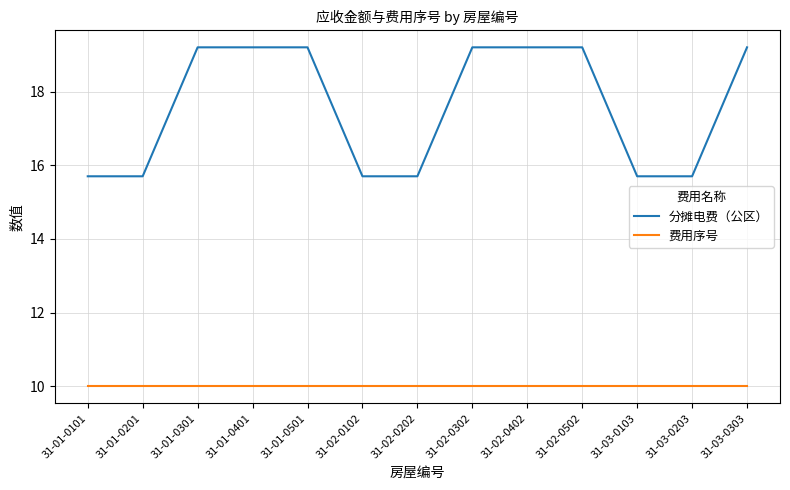

True or false: 费用序号 has a value of 17.9 at 31-03-0303.

False